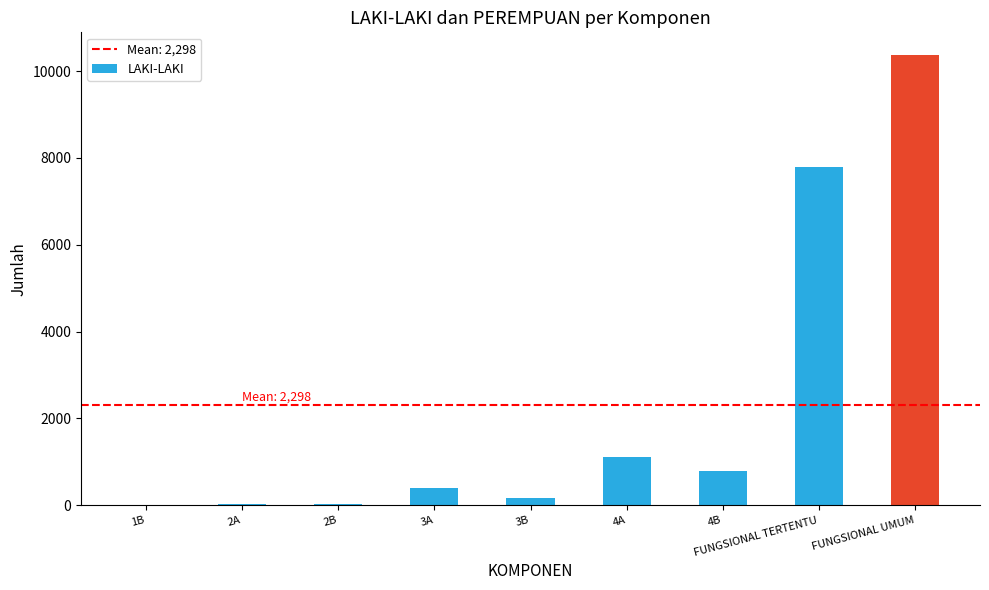

Approximately how many times larger is the value at FUNGSIONAL UMUM compared to 4A?

9.4